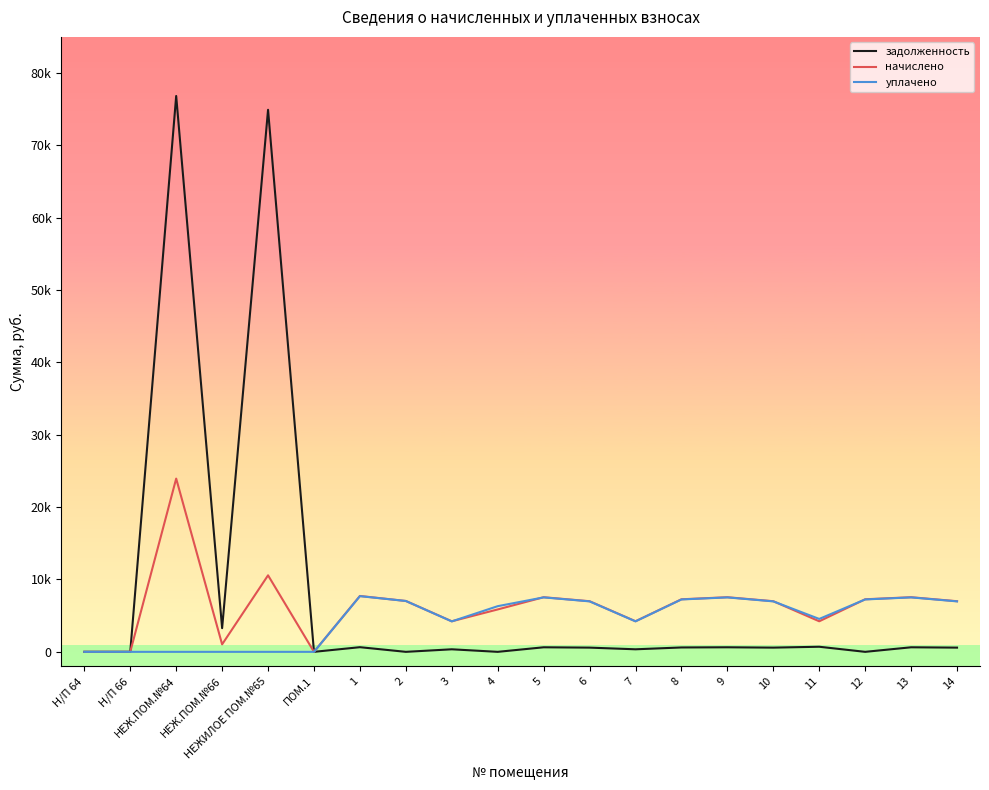

Does the chart display data point markers on the line(s)?

No